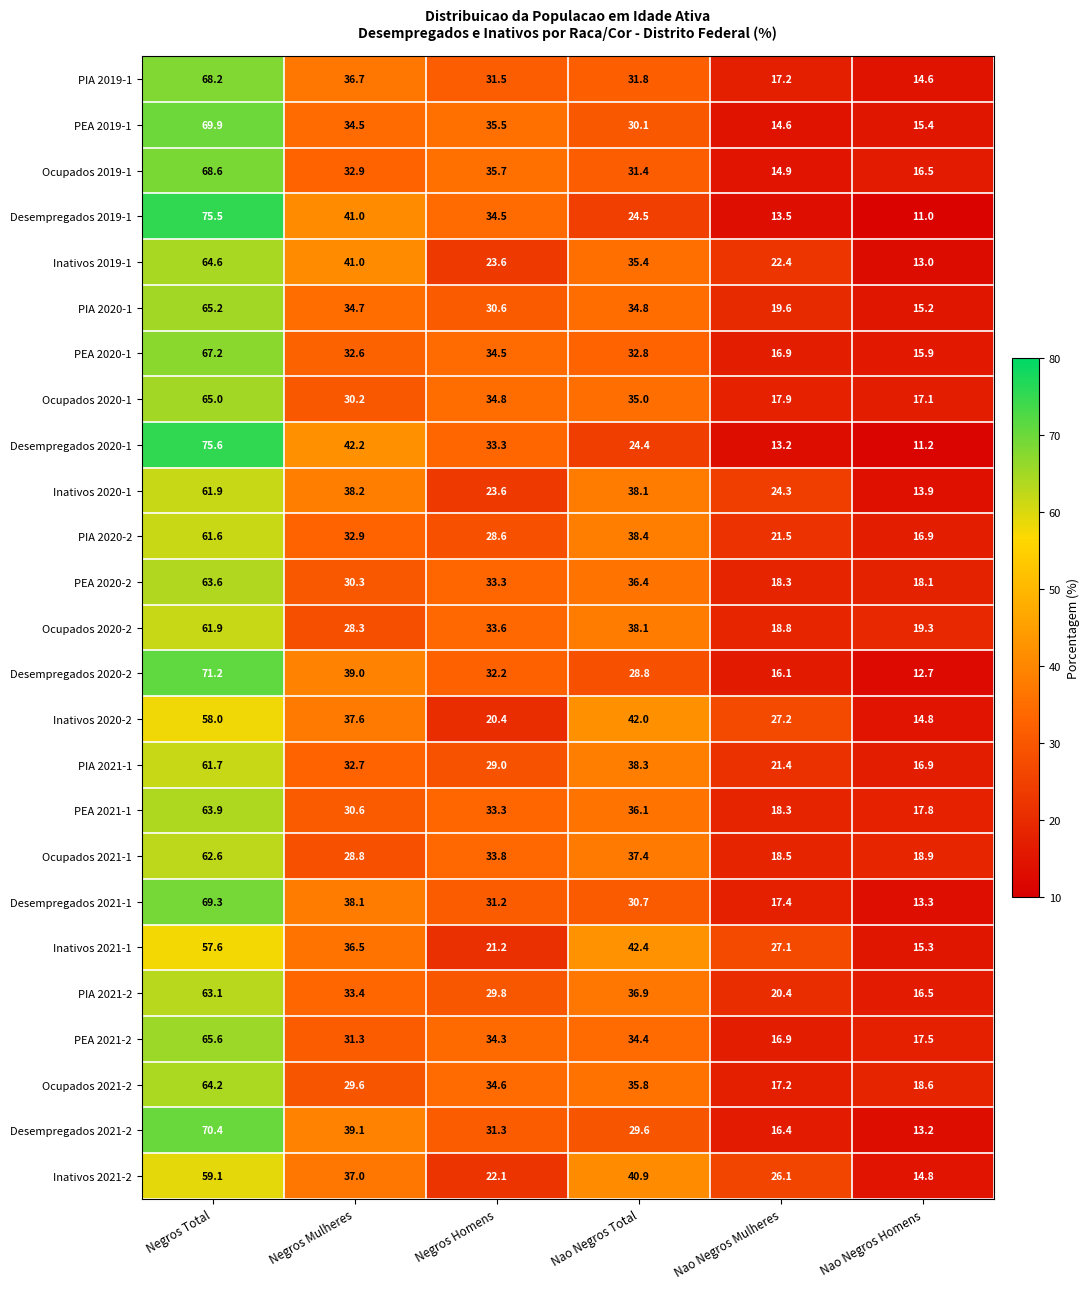

The Desempregados 2021-2 series shows 13.2 at Nao Negros Homens. True or false?

True